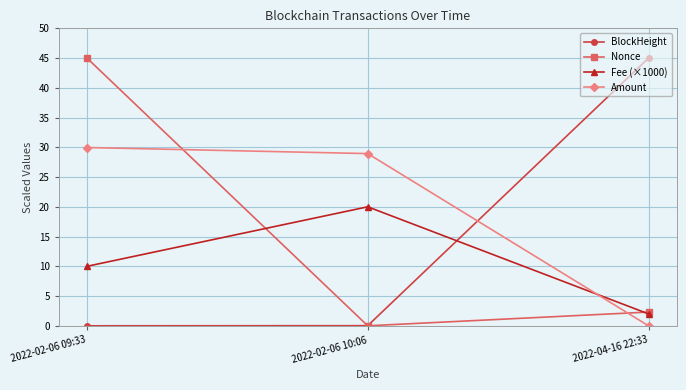

At which category is the sum across all series the highest?

2022-02-06 09:33